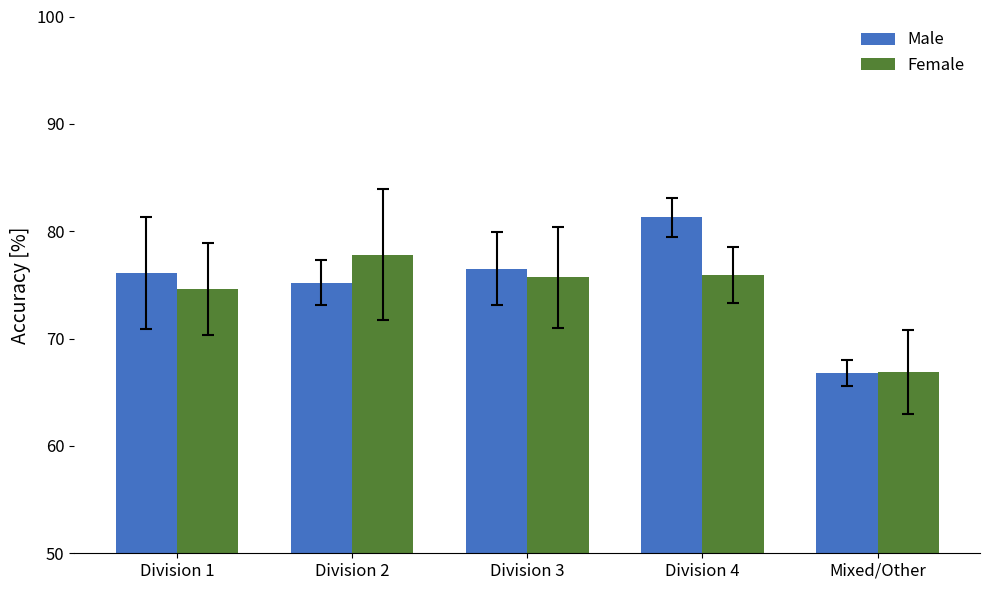

What is the spread (max minus min) of values at Division 2?

2.6